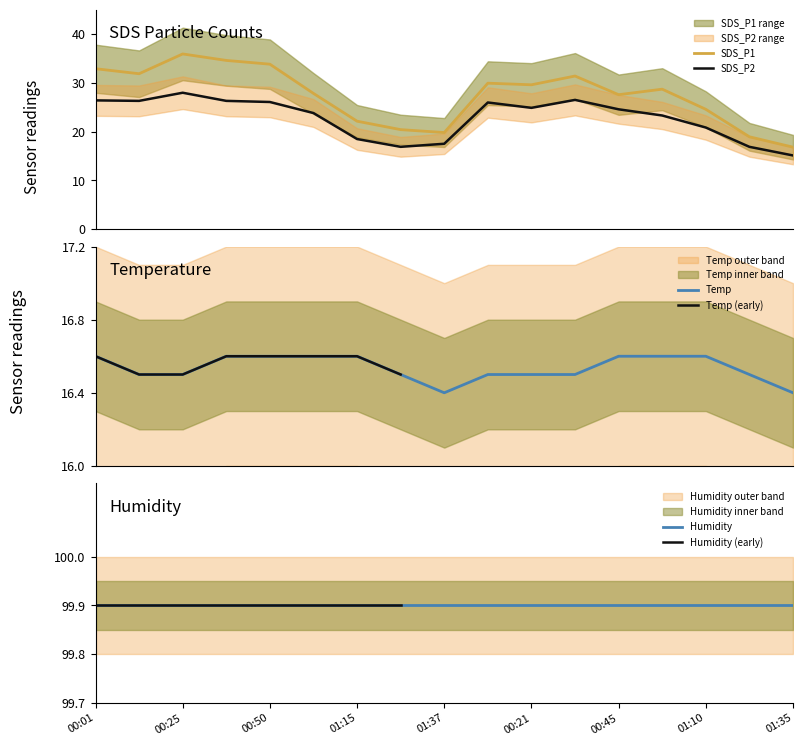

What is the label of the 2nd point from the left?

00:13